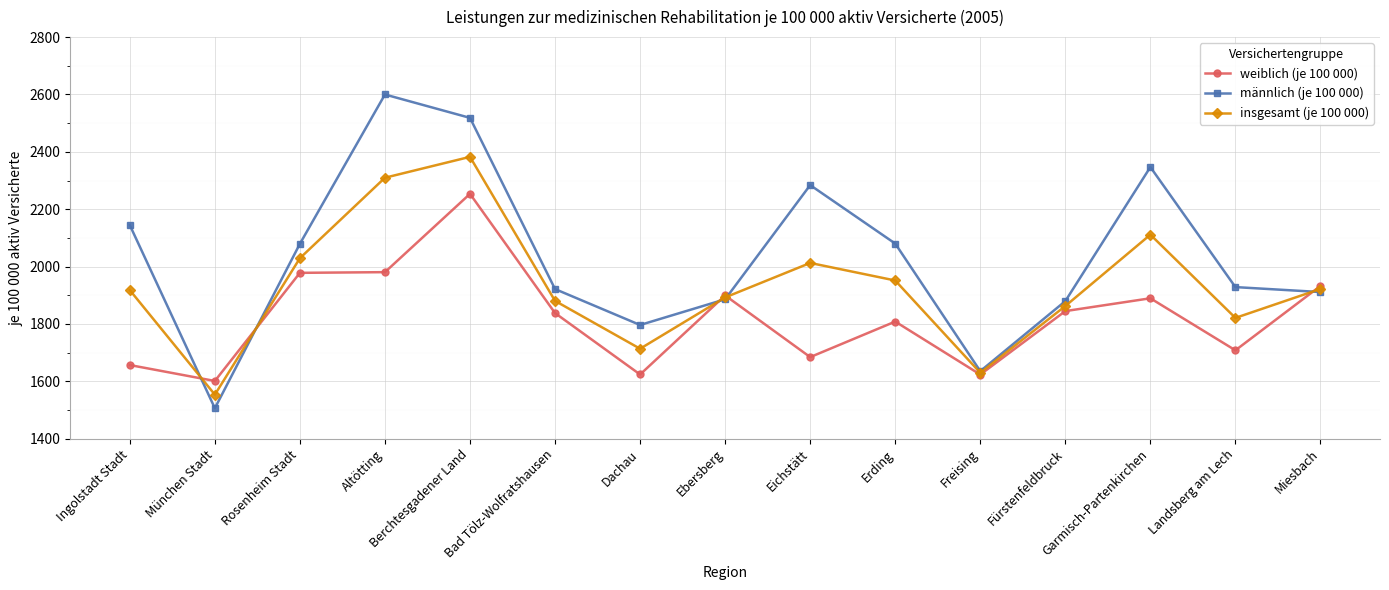

At which category does the chart reach its peak across all series?

Altötting